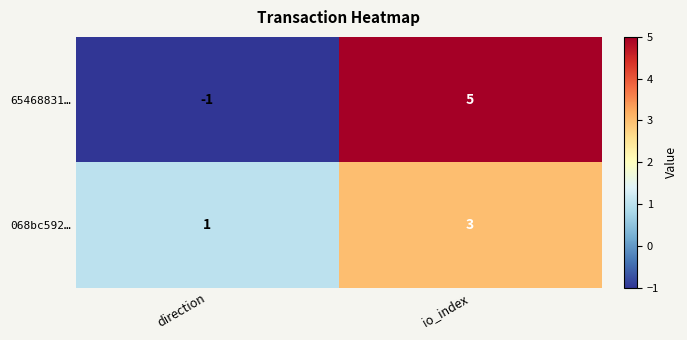

What is the sum of the 068bc592… values at io_index and direction?

4